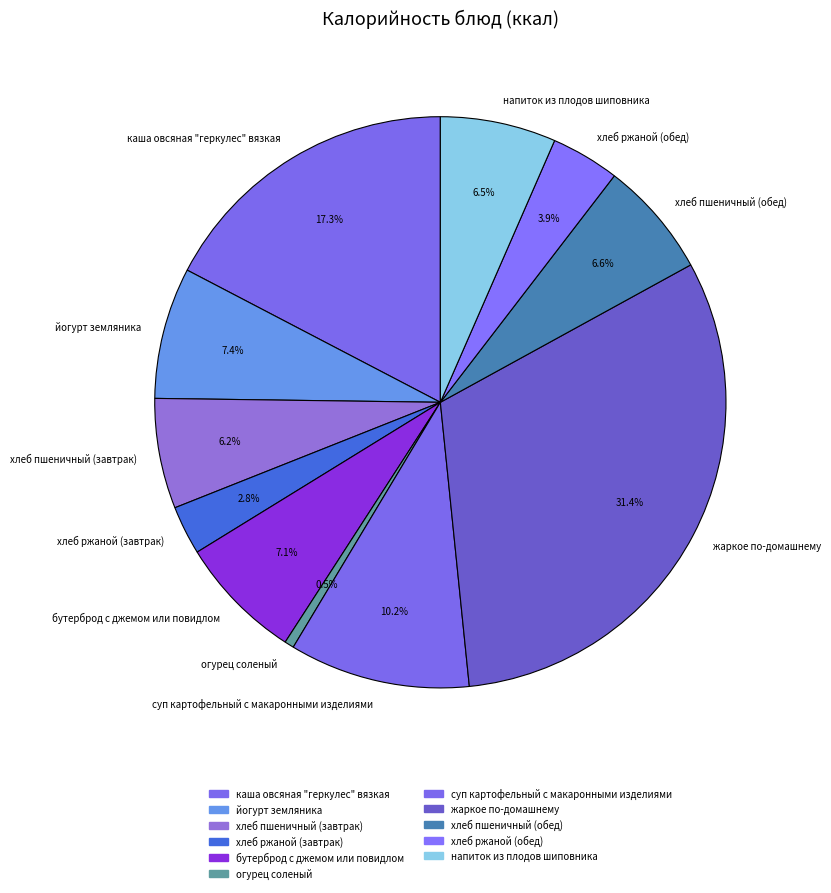

What percentage is NOT represented by огурец соленый?

99.5%